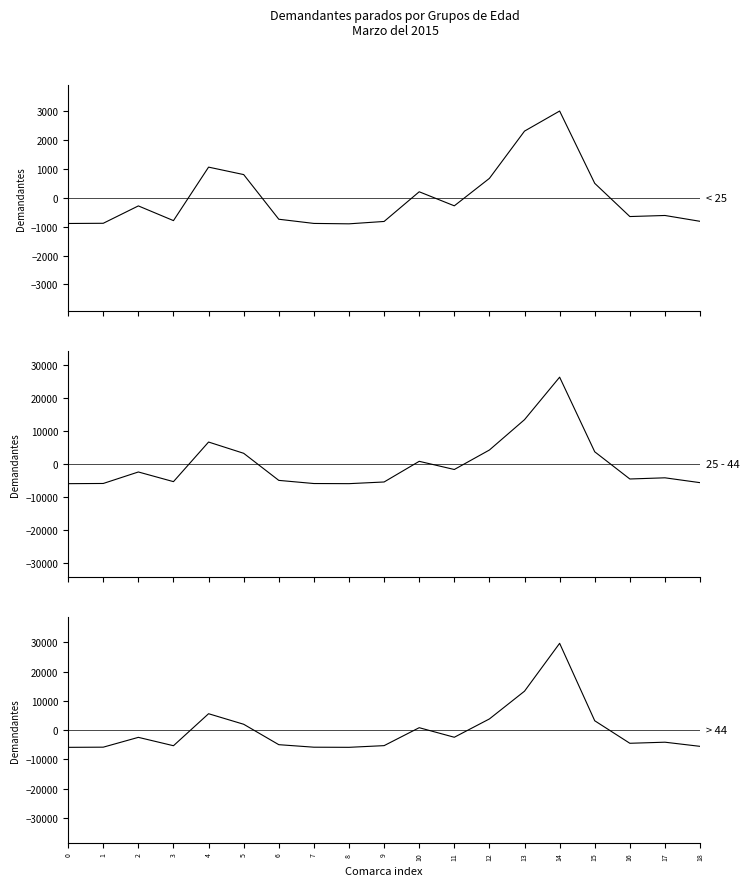

List the series in order of their overall mean, lowest first.

> 44, < 25, 25 - 44